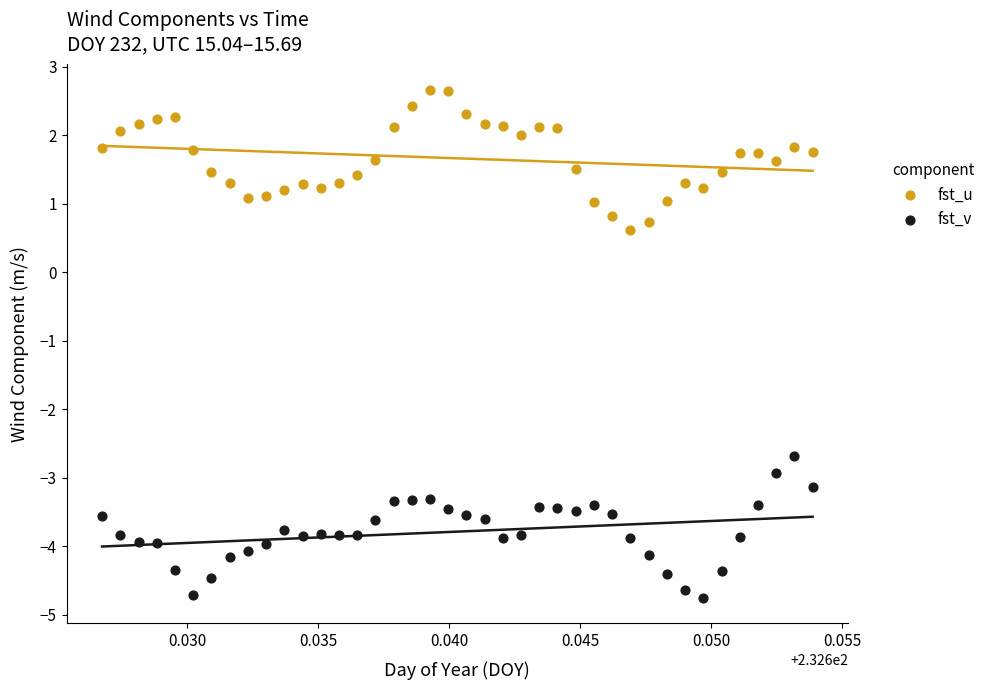

Which series reaches the minimum Y coordinate?

fst_v